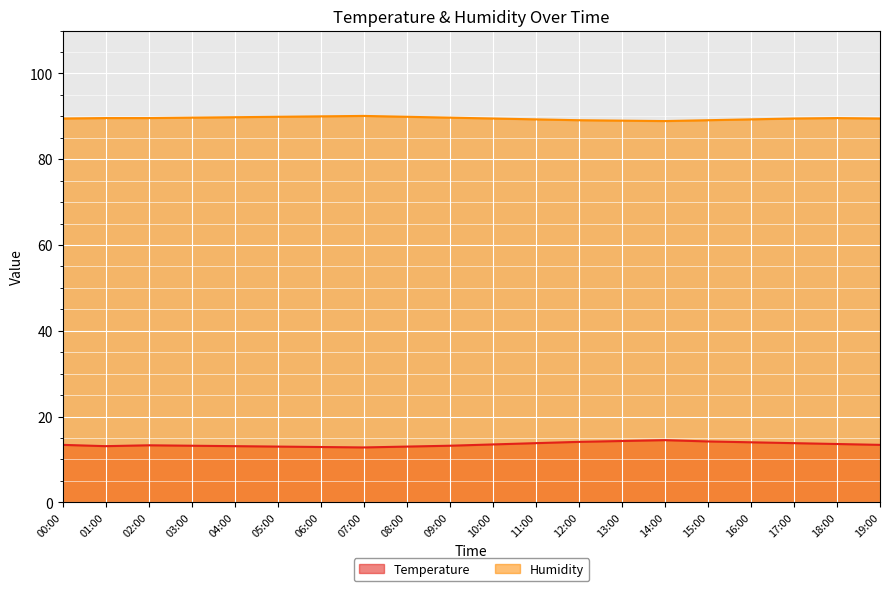

Which series has the largest range (max minus min)?

Temperature